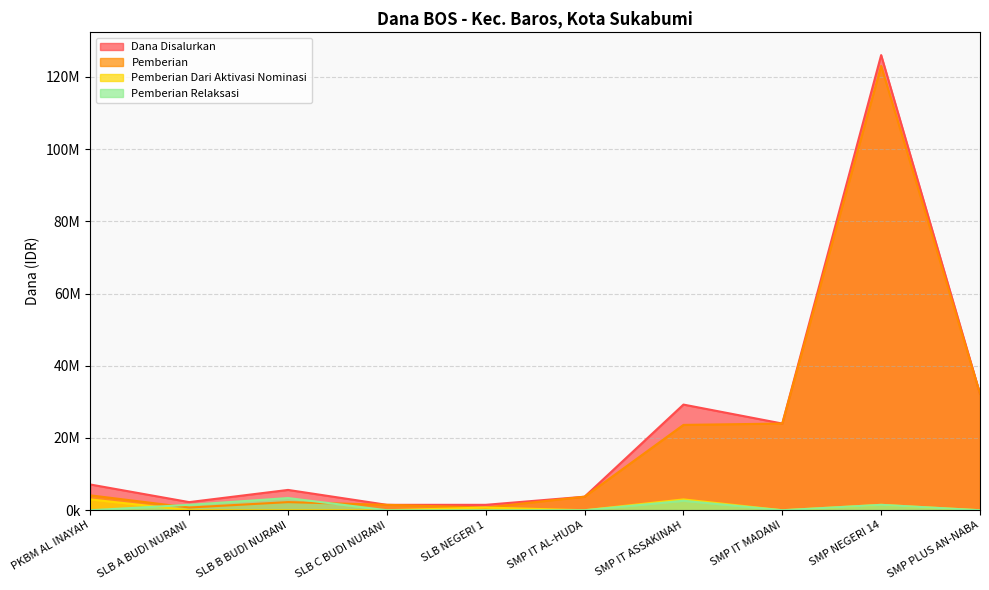

What is the sum of all Dana Disalurkan values?

233250000